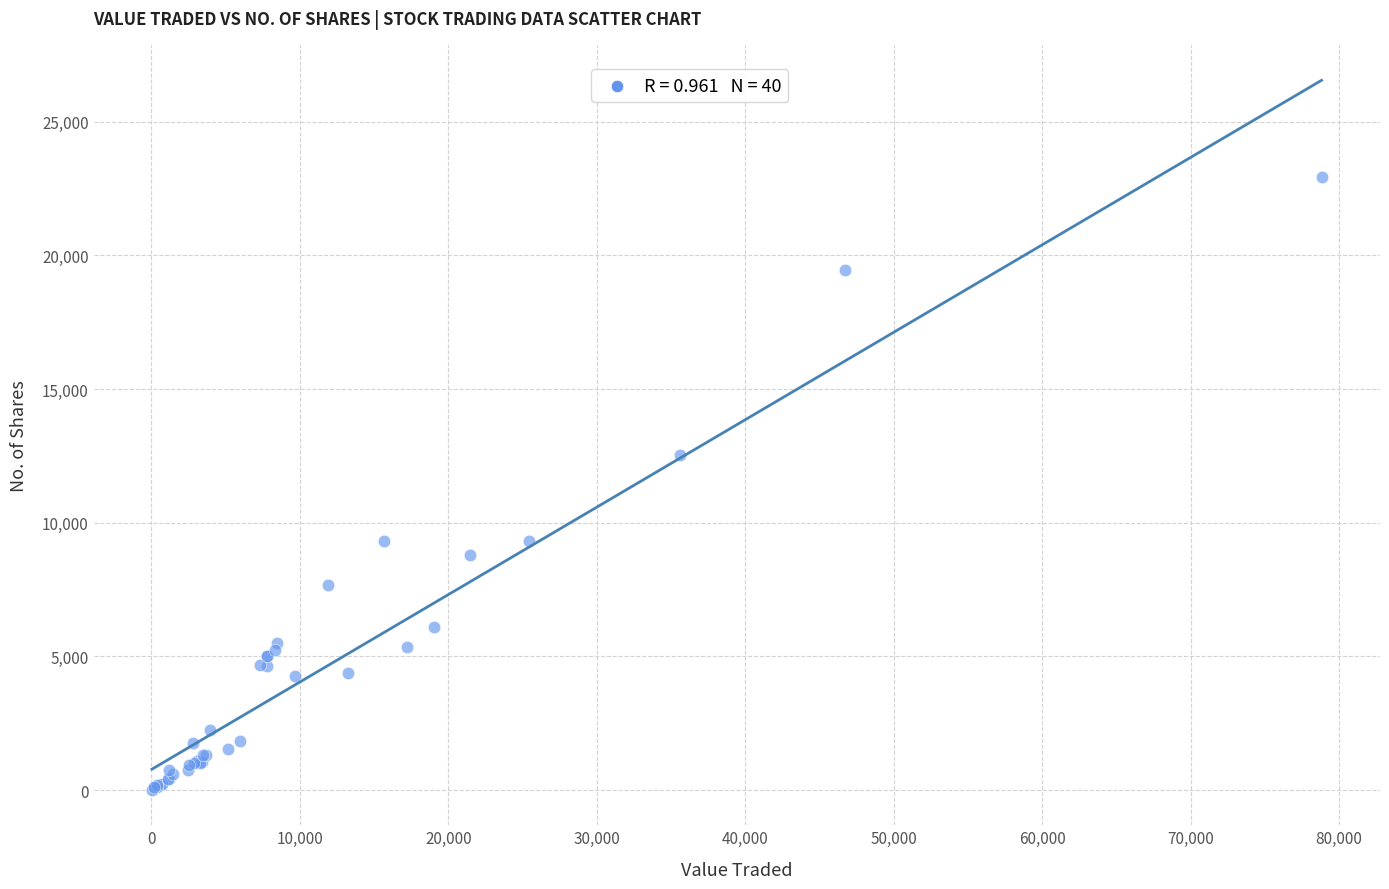

What Y value in the scatter plot is closest to 11473?

12548